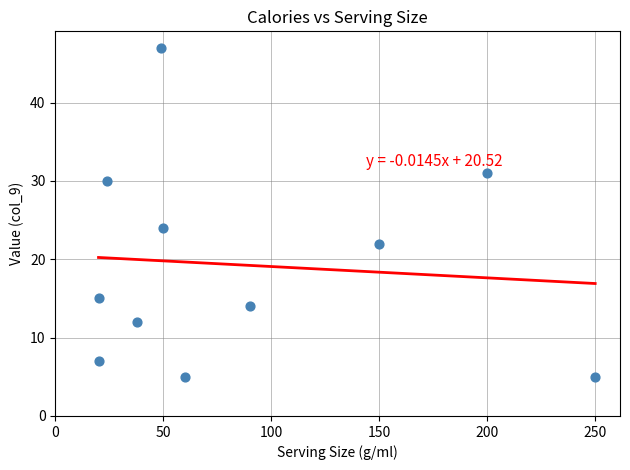

What is the average X value?

86